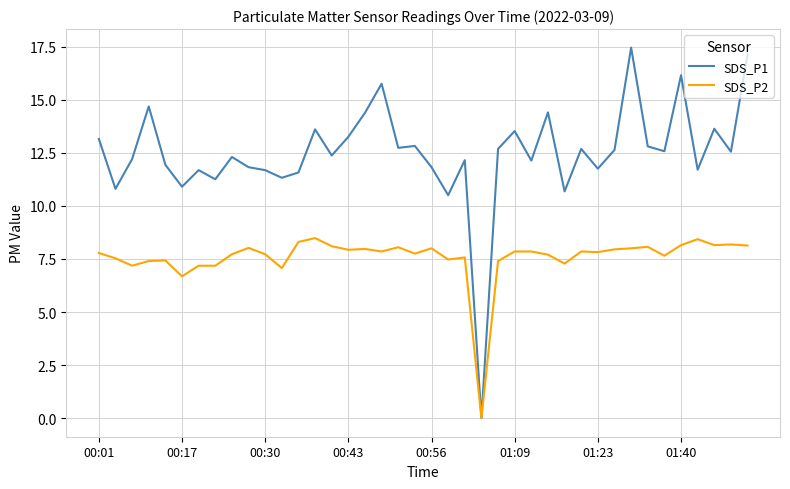

Which series has the largest range (max minus min)?

SDS_P1